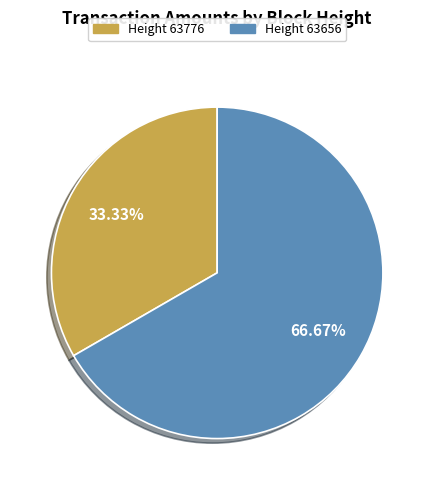

Does any single category account for the majority?

Yes